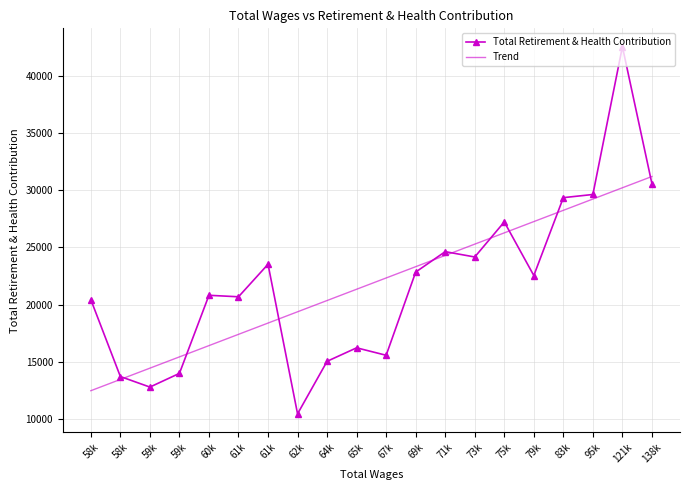

What is the difference between the second highest and second lowest values in the Total Retirement & Health Contribution series?

17764.0